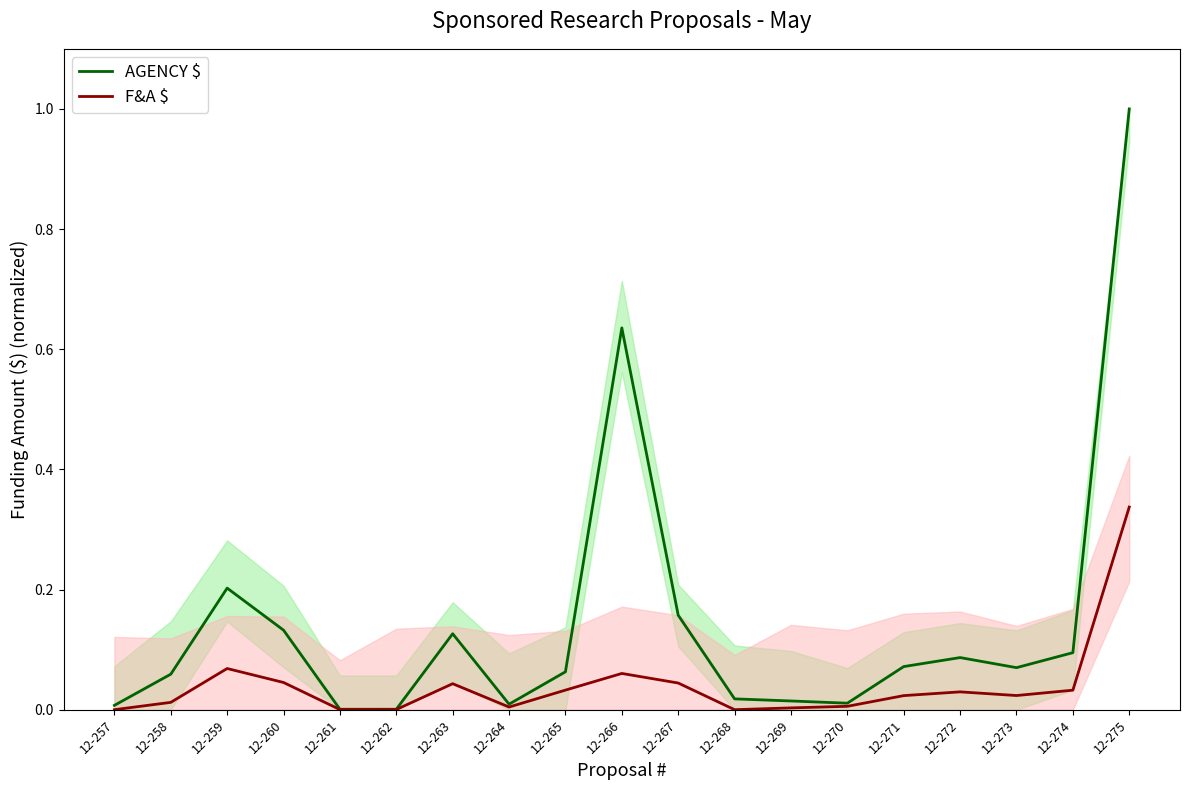

In AGENCY $, how many points are higher than both neighbors (excluding endpoints)?

4